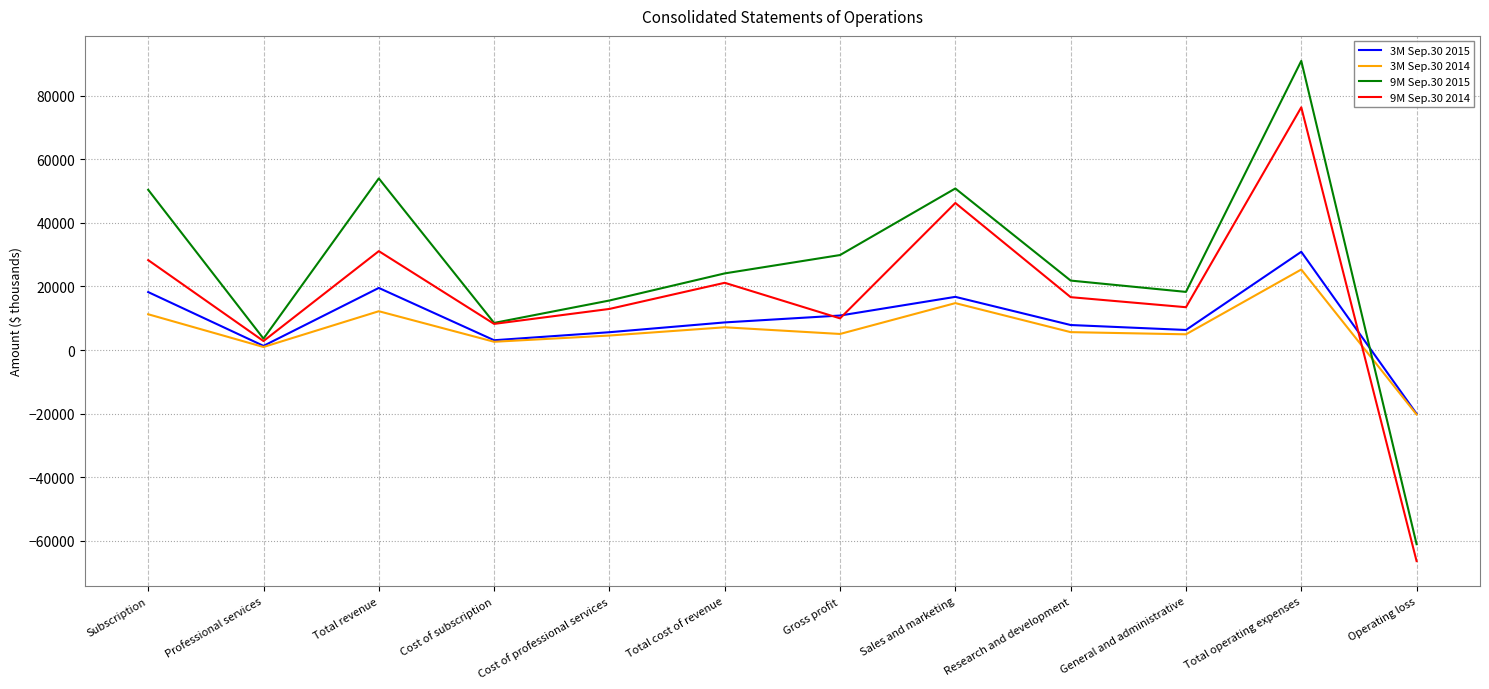

What position from the right is Sales and marketing?

5